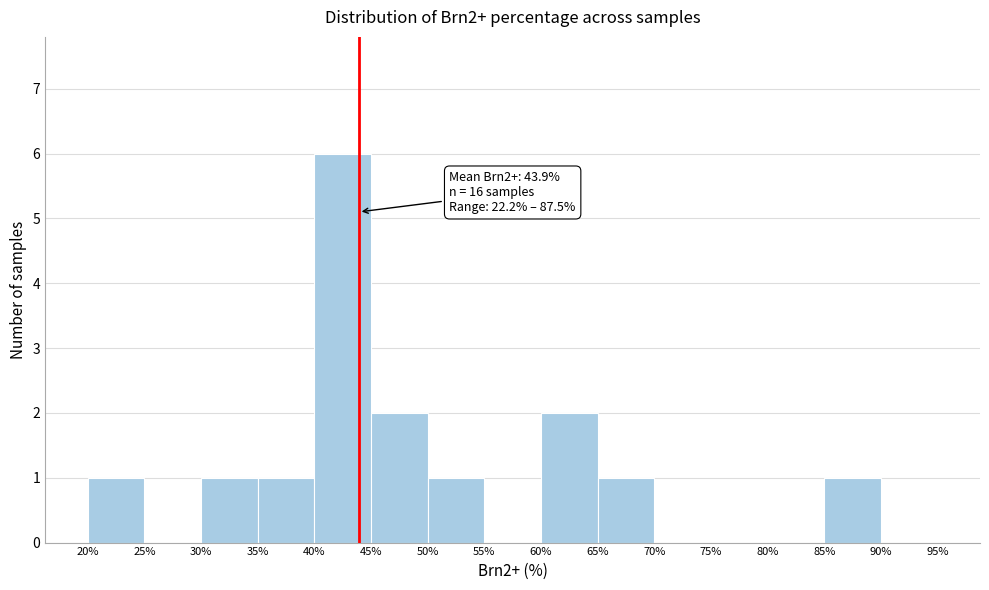

Over which range of the x-axis is the bar tallest?

40% to 45%